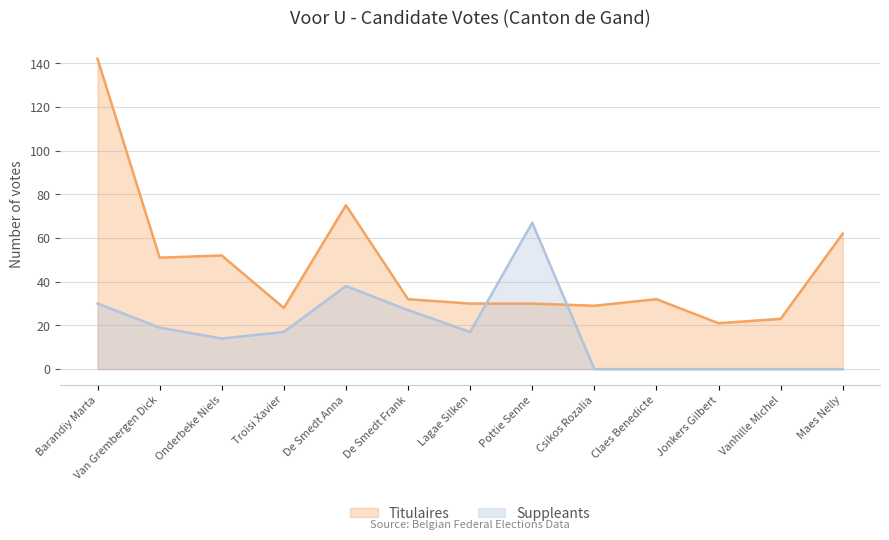

Which series has the largest range (max minus min)?

Titulaires